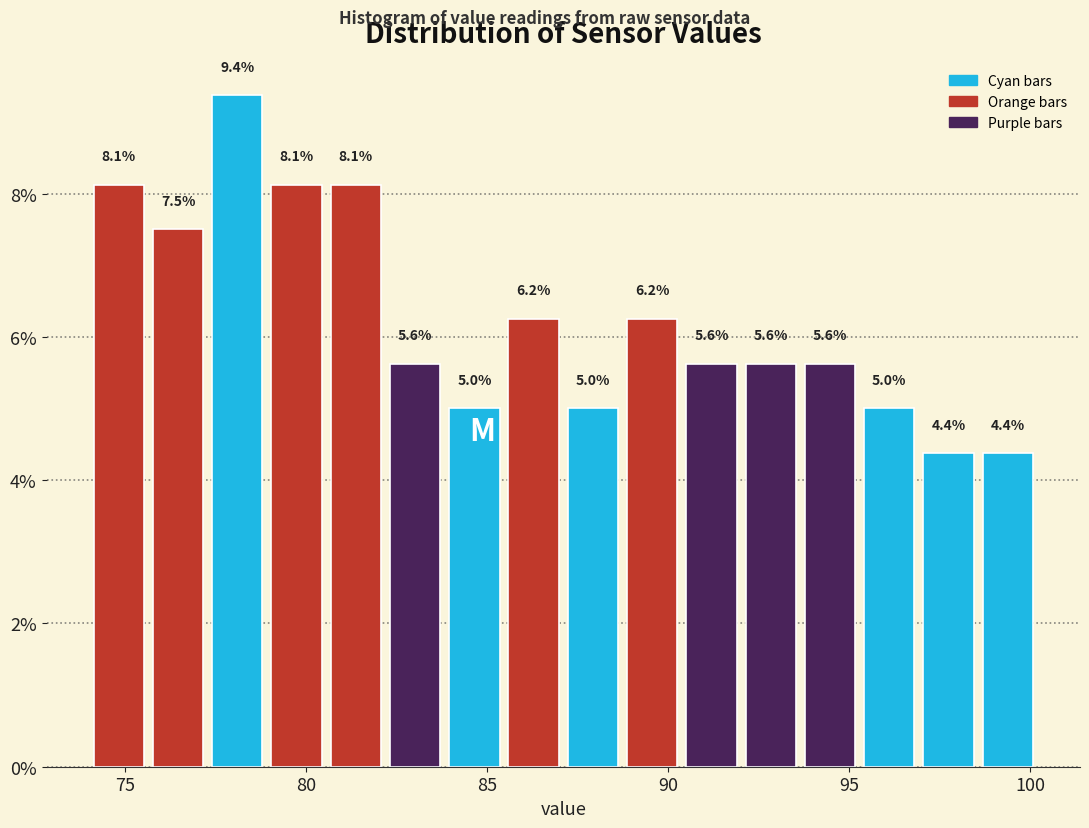

Read against the x-axis, roughly where is the centre of the tallest bar?

78.0